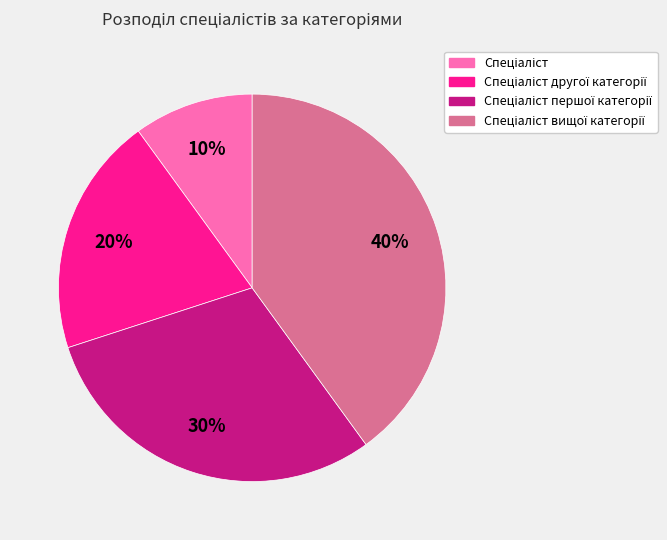

How many slices are in this pie chart?

4